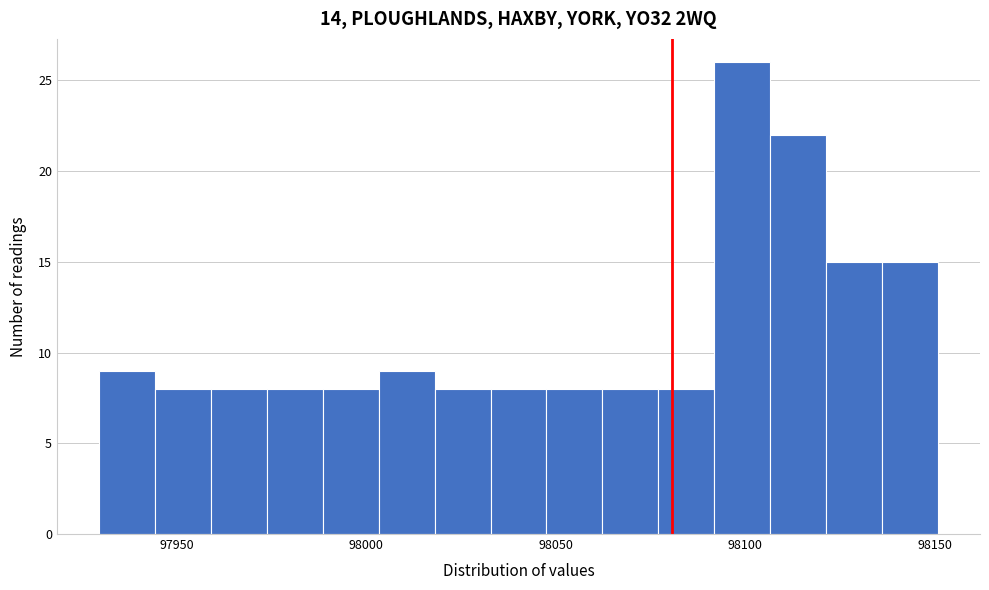

Around what value on the x-axis is the tallest bar? Give the approximate position of its centre, as read against the axis.

98100